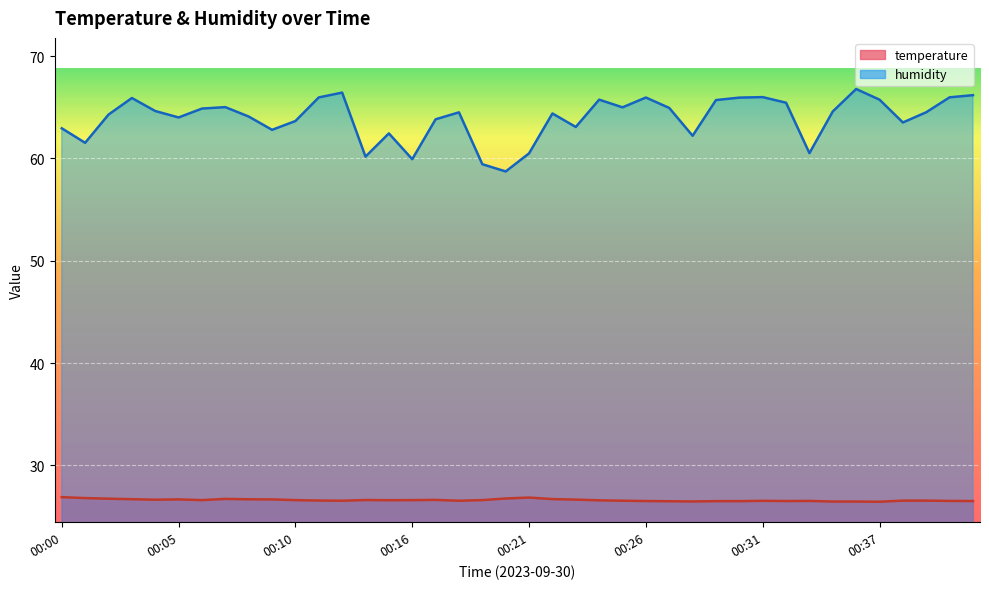

True or false: temperature and humidity intersect in this chart.

False